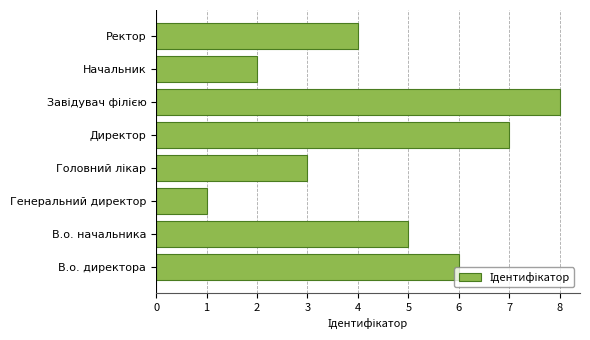

What is the difference between the second highest and minimum values?

6